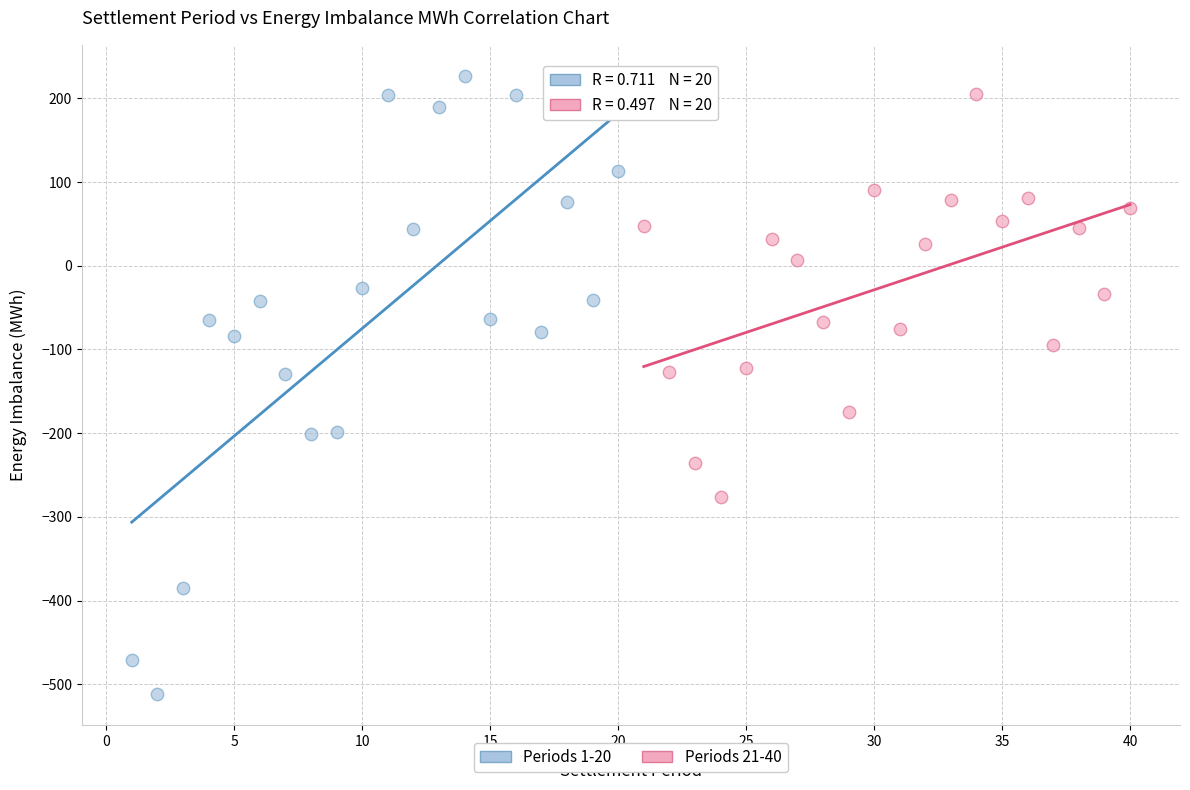

Which series contains the lowest Y value?

Periods 1-20